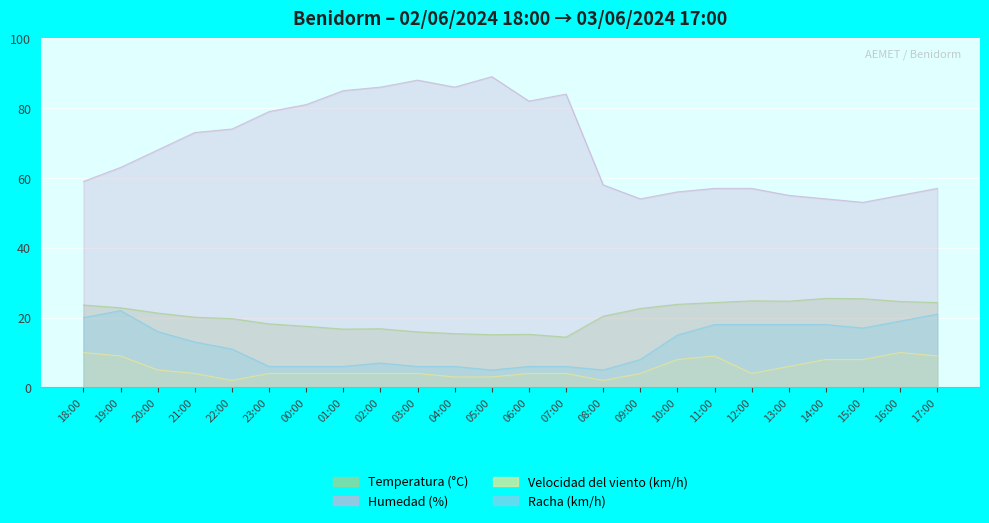

Which has a higher value, 06:00 or 17:00?

17:00